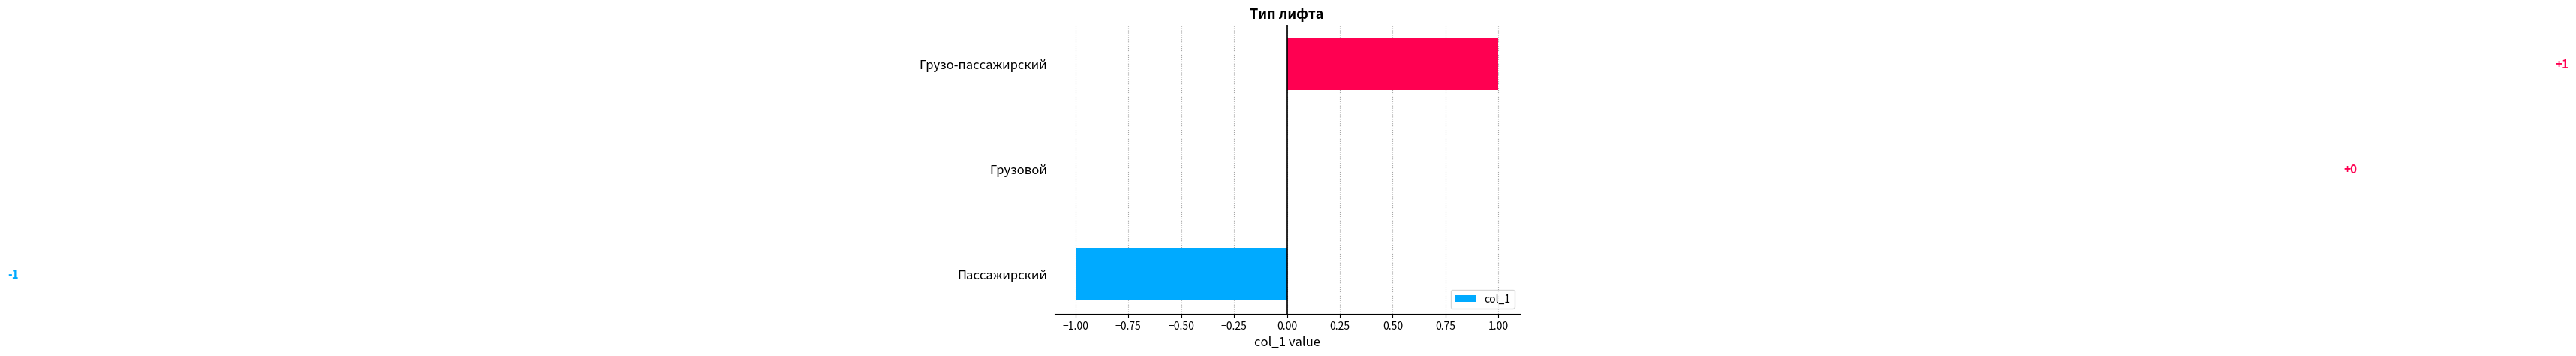

How many categories are shown in the chart?

3